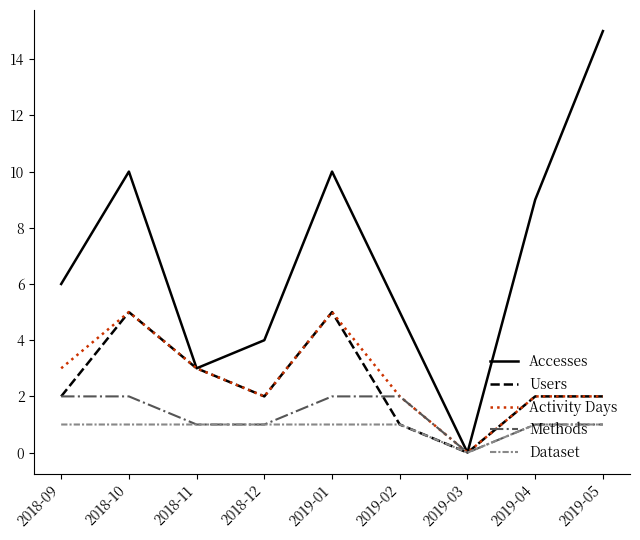

What is the total value across all series at 2018-10?

23